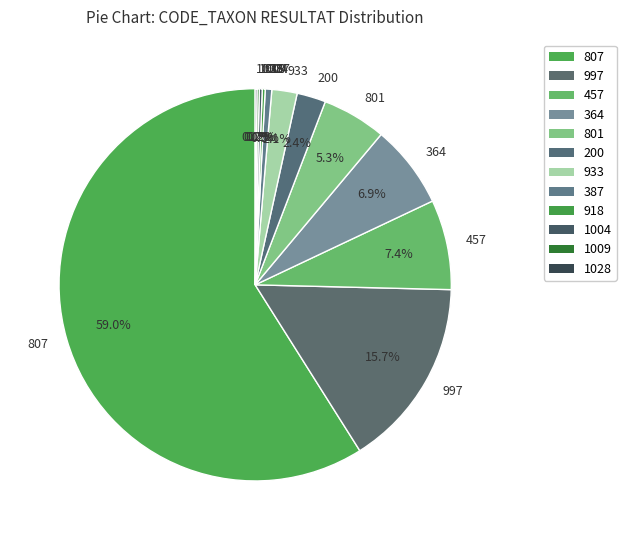

How much of the chart is everything except 364?

93.1%